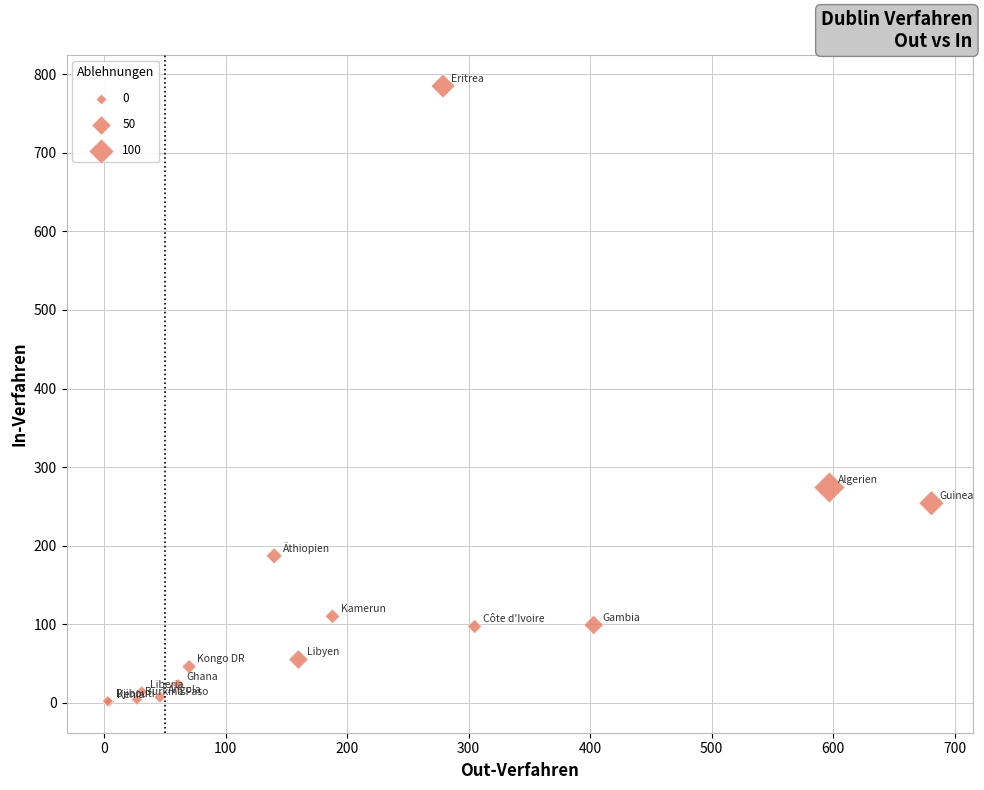

What Y value in the scatter plot is closest to 393?

274